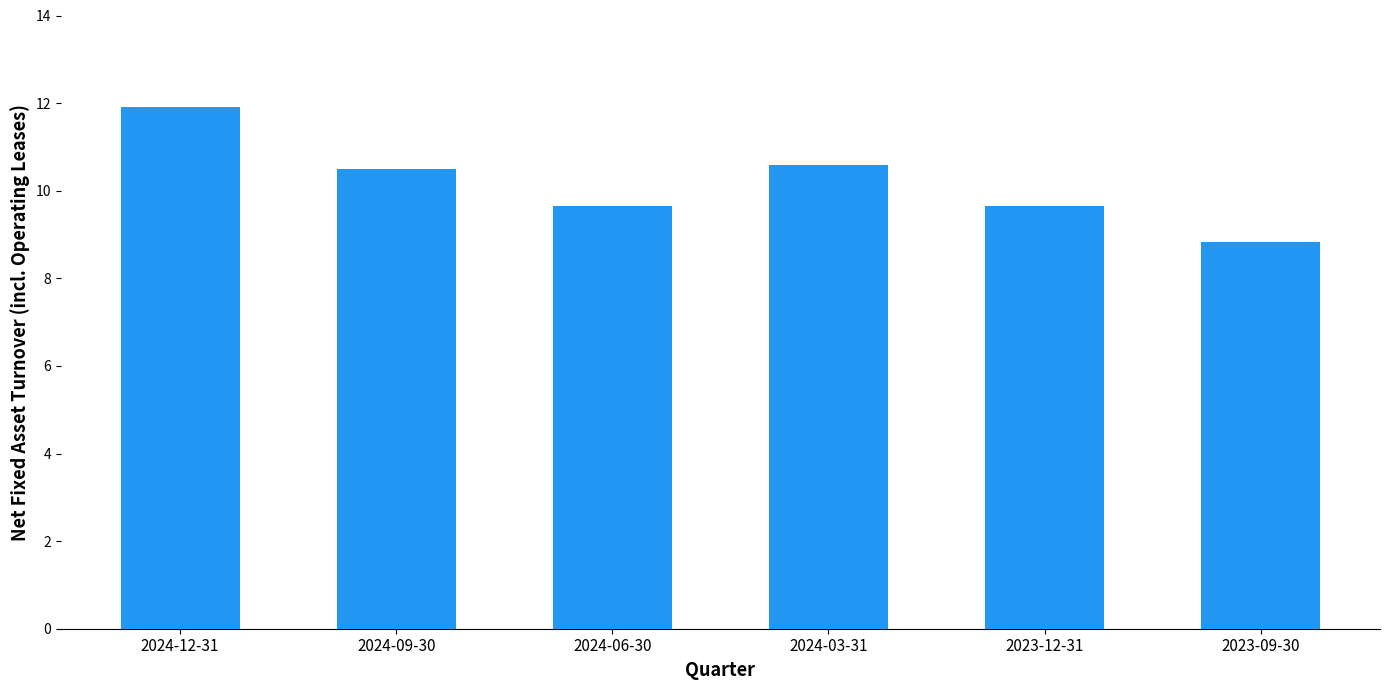

Where does the data first go above 10?

2024-12-31